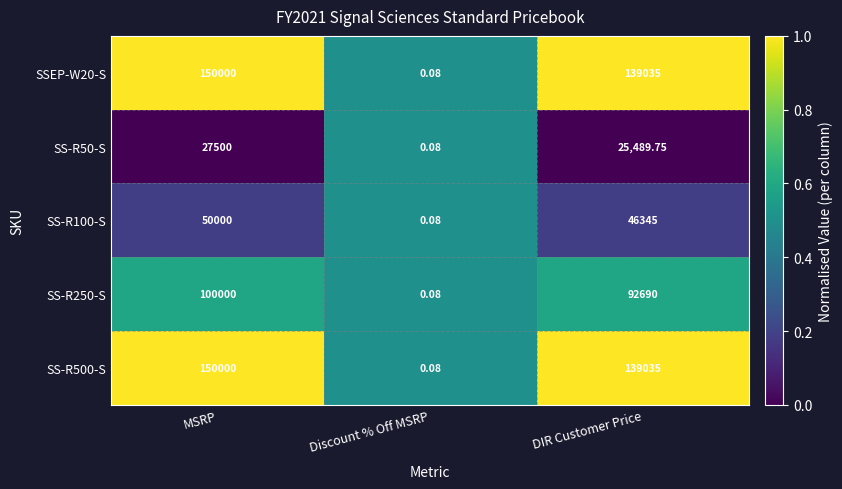

How many distinct data groups are displayed?

5